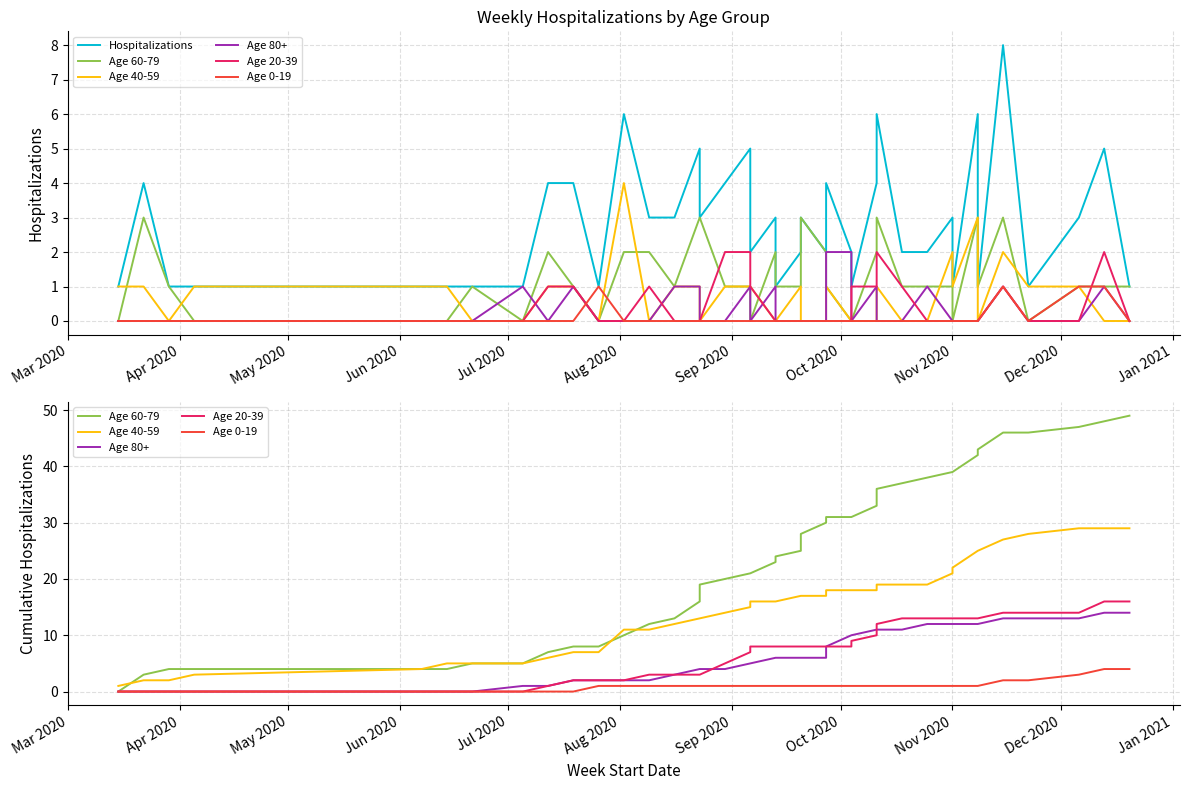

Which series has the widest spread of values?

Age 60-79